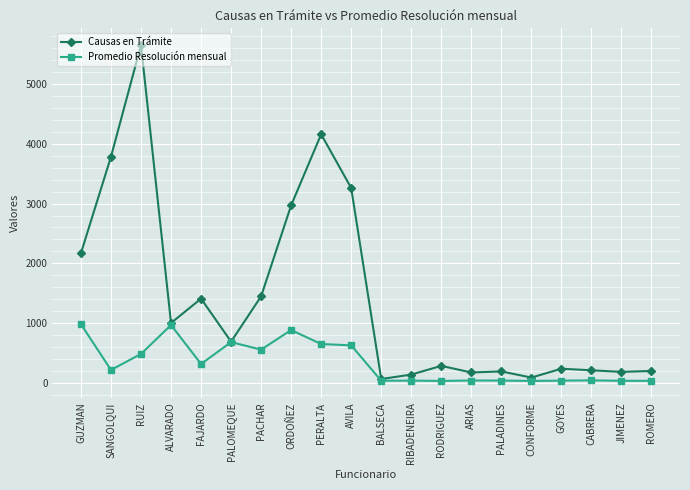

What position from the left is RODRIGUEZ?

13